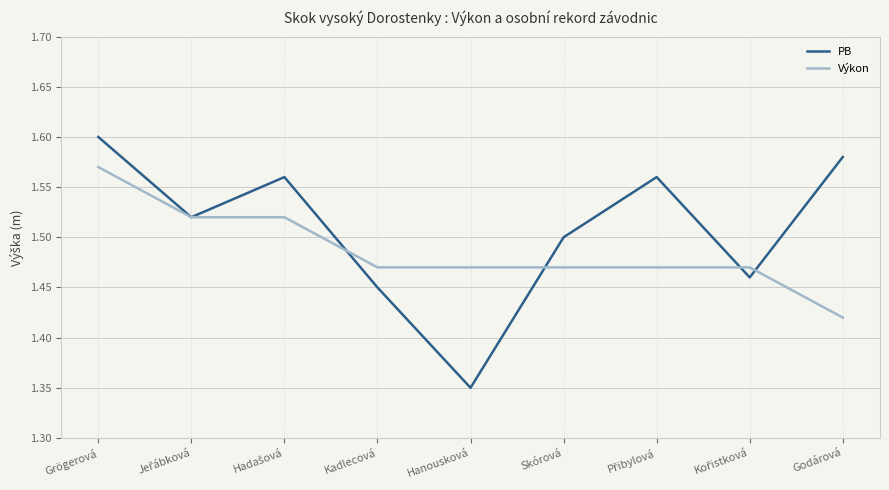

Which series has the largest total across all categories?

PB